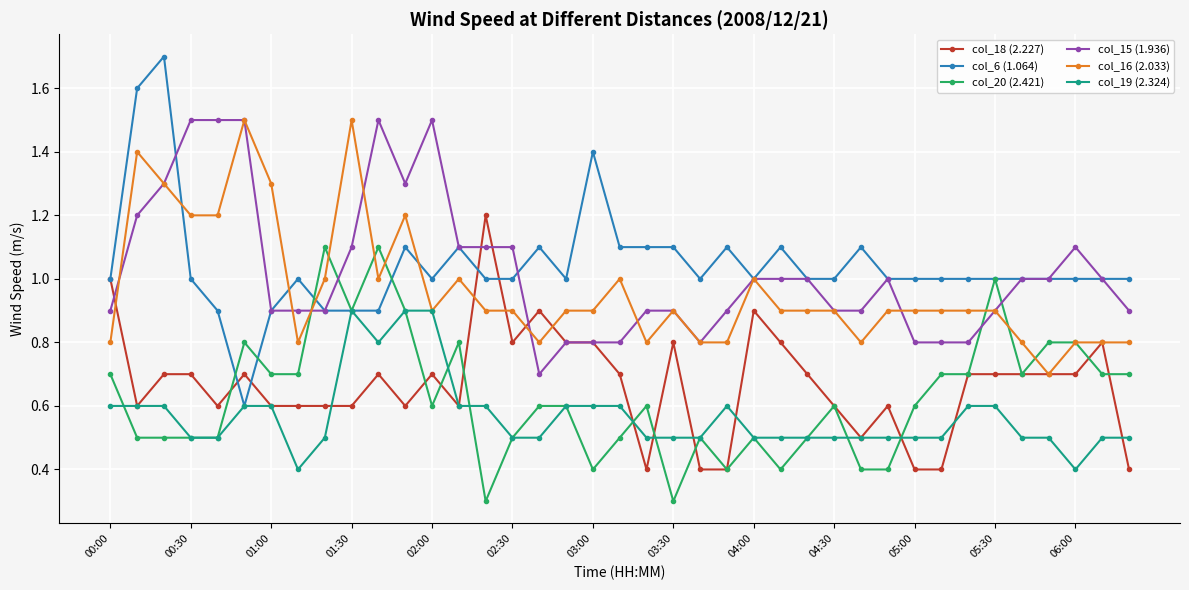

What is the difference between the maximum and minimum values in the col_20 (2.421) series?

0.8